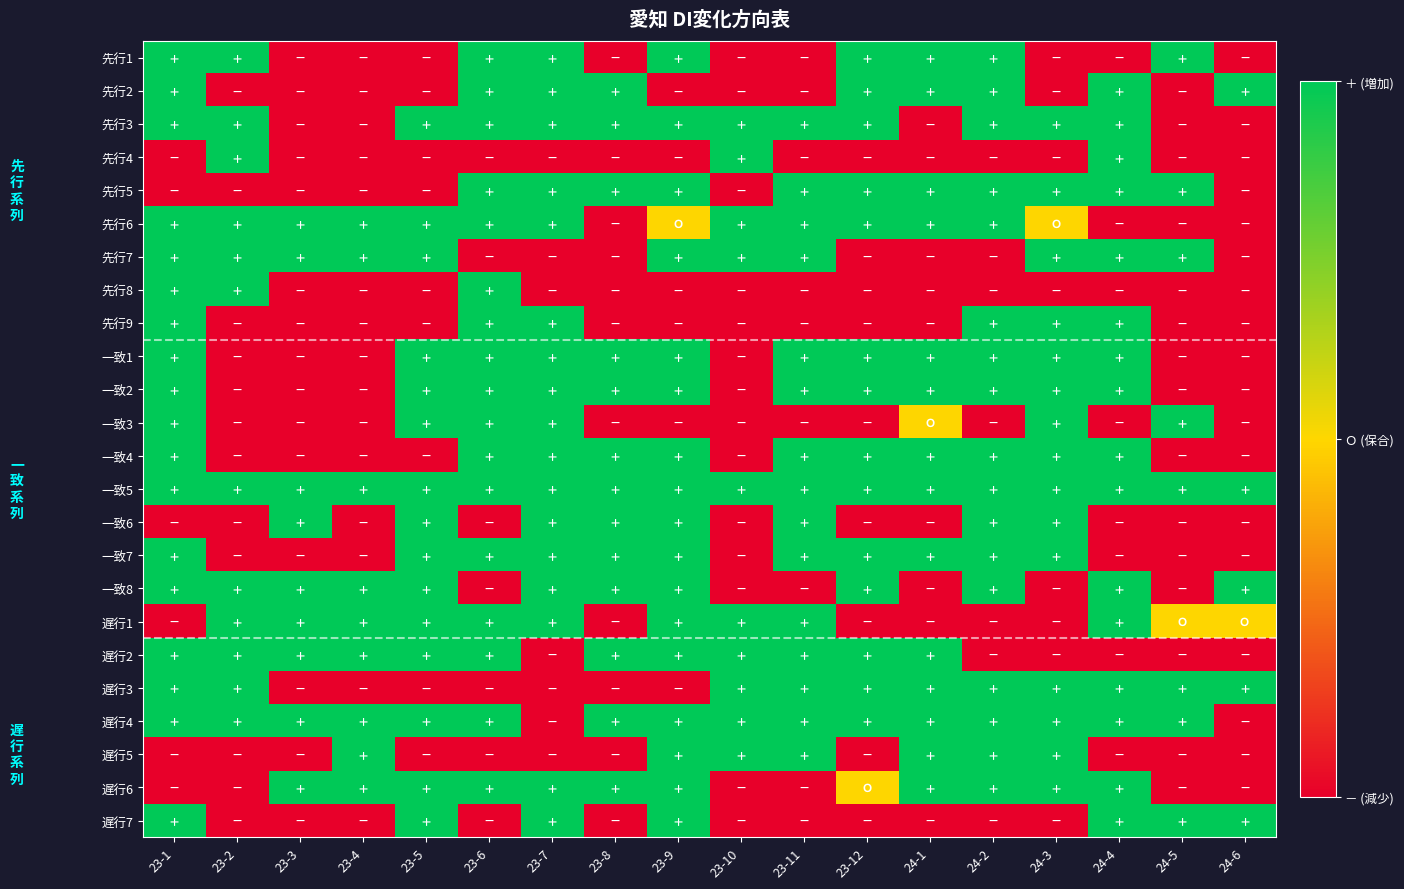

What is the smallest value displayed?

-1